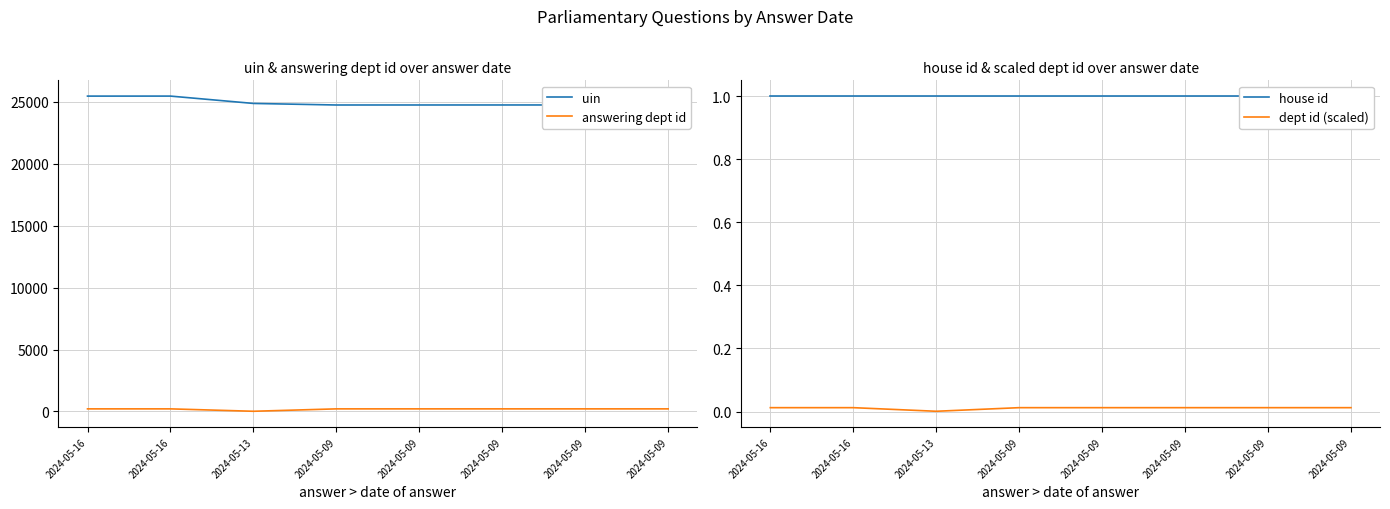

Which series has the largest total across all categories?

uin